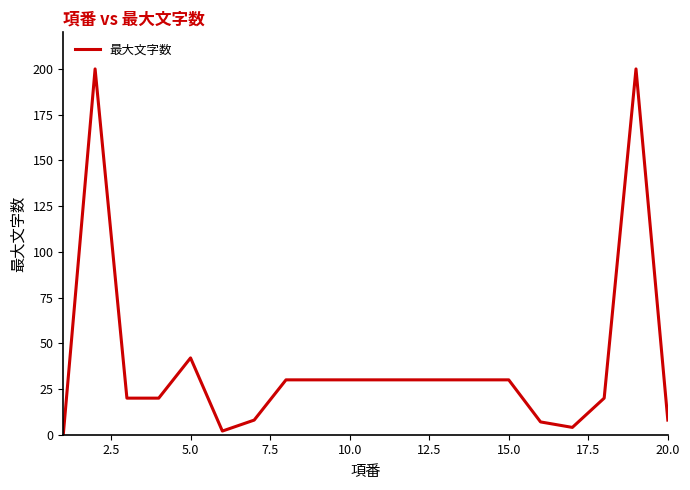

What is the difference between the maximum and minimum values?

200